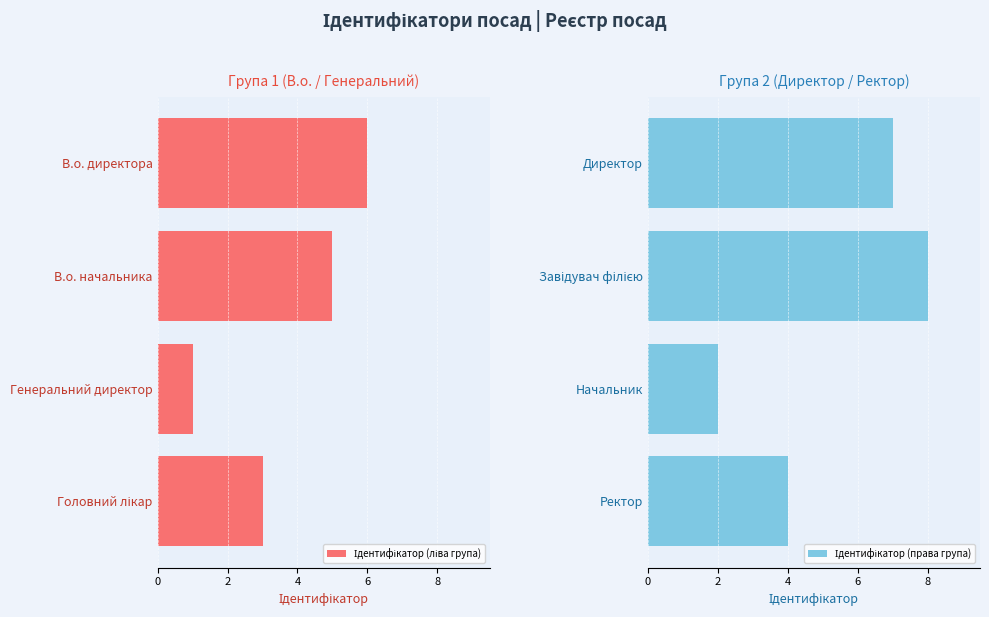

The value of Ідентифікатор (права група) at Завідувач філією is 14. True or false?

False